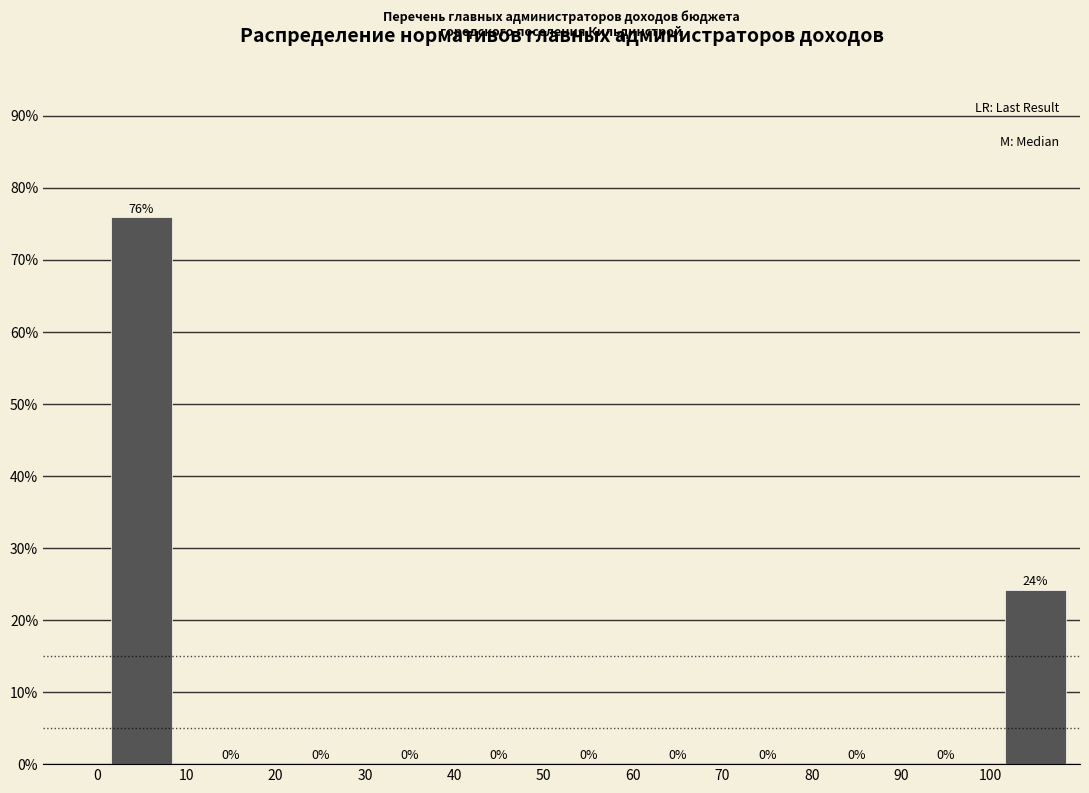

Over which range of the x-axis is the bar tallest?

0 to 10